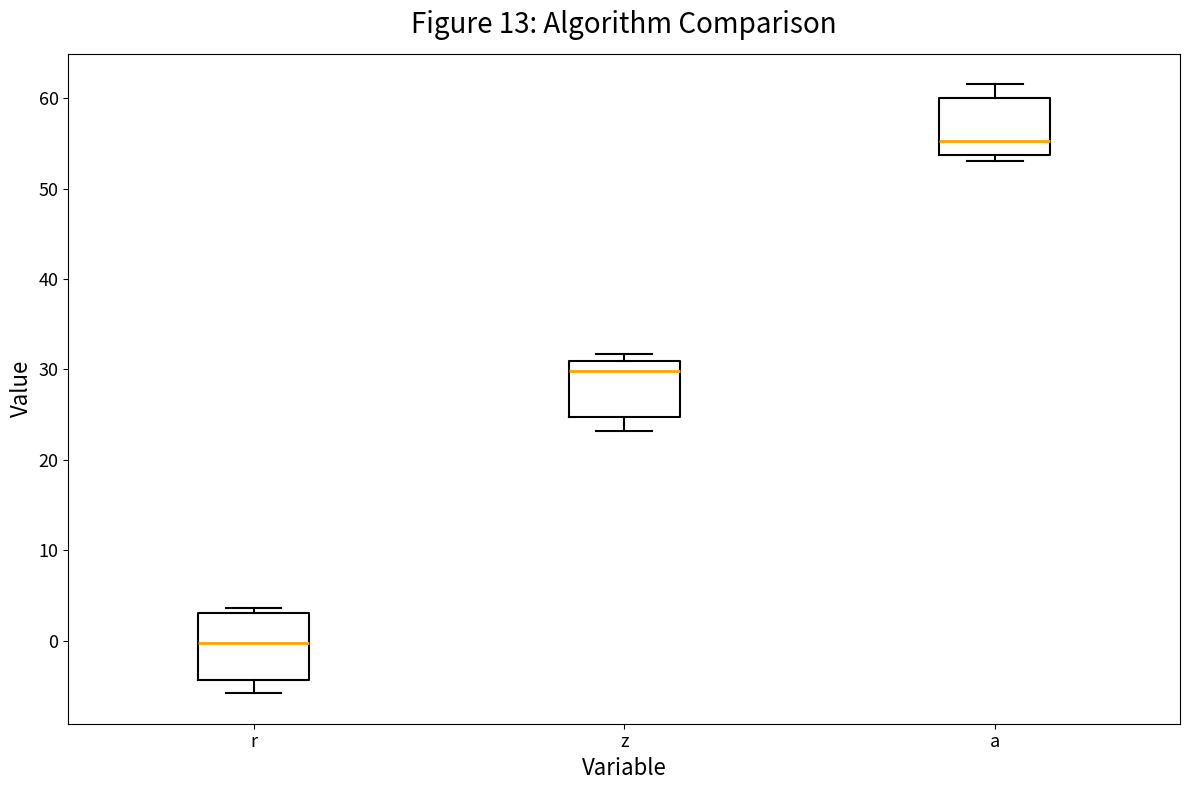

Where does the lower whisker of the box for z end on the y-axis? The values are not printed on the chart, so give them approximately, as read against the axis.

23